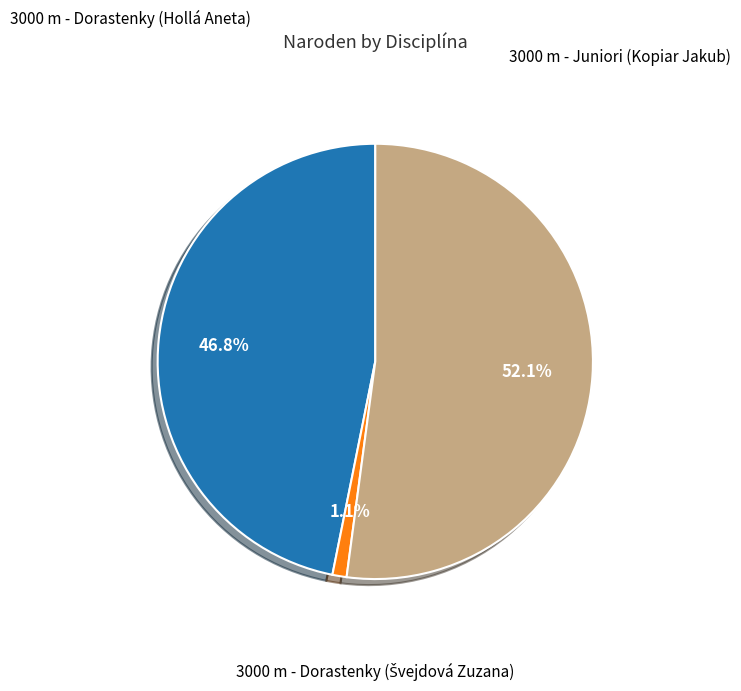

Is there any slice that represents more than half of the pie?

Yes